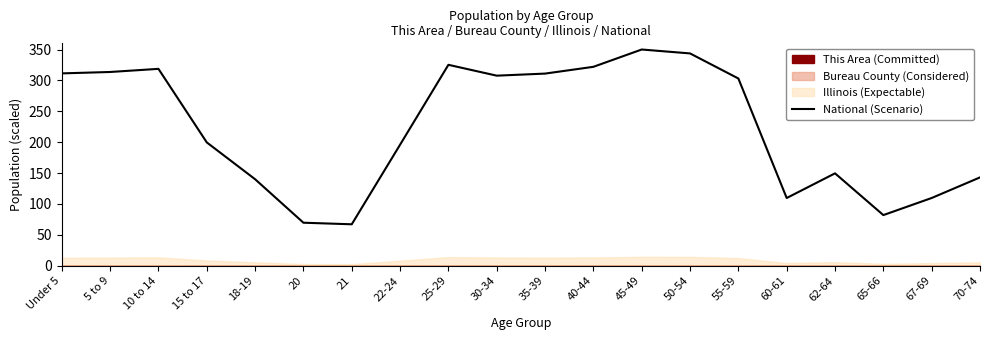

List the labels in order of value, smallest first.

21, 20, 65-66, 60-61, 67-69, 18-19, 70-74, 62-64, 22-24, 15 to 17, 55-59, 30-34, 35-39, Under 5, 5 to 9, 10 to 14, 40-44, 25-29, 50-54, 45-49